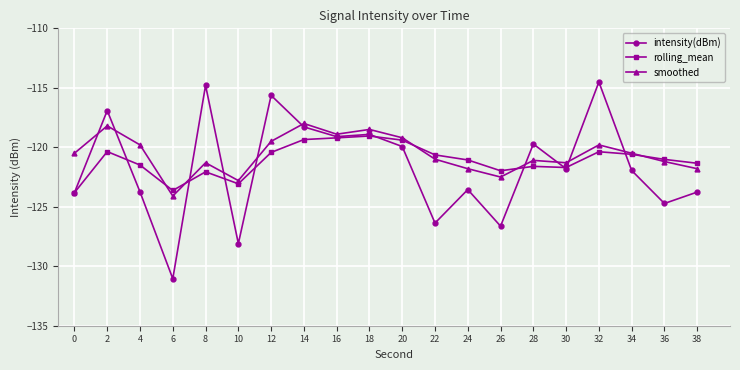

True or false: smoothed has a value of -120.5 at 0.

True